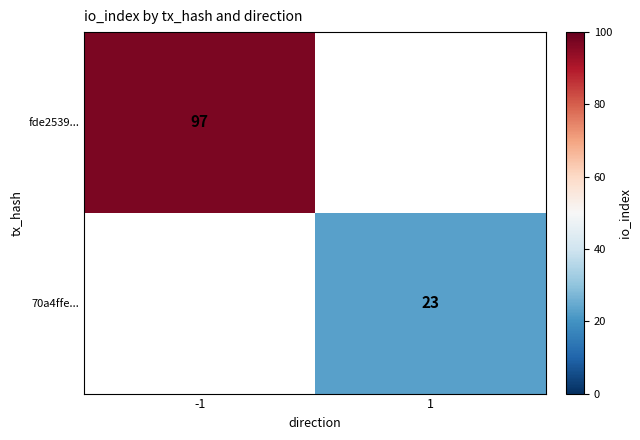

True or false: 70a4ffe... has a value of 23 at 1.

True